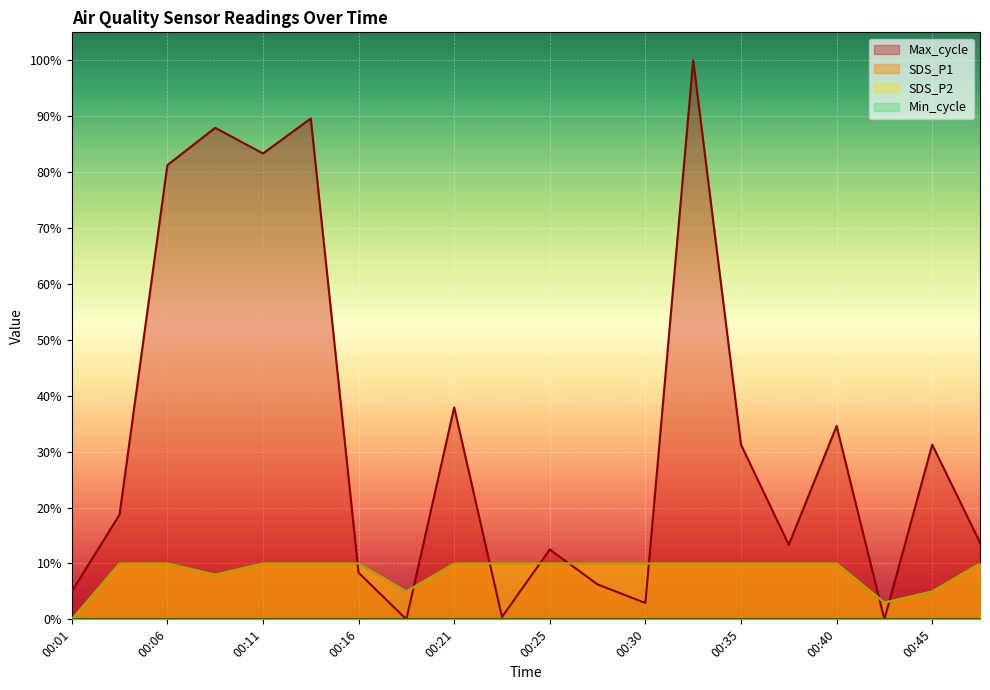

How many positive values does the Max_cycle series have?

18